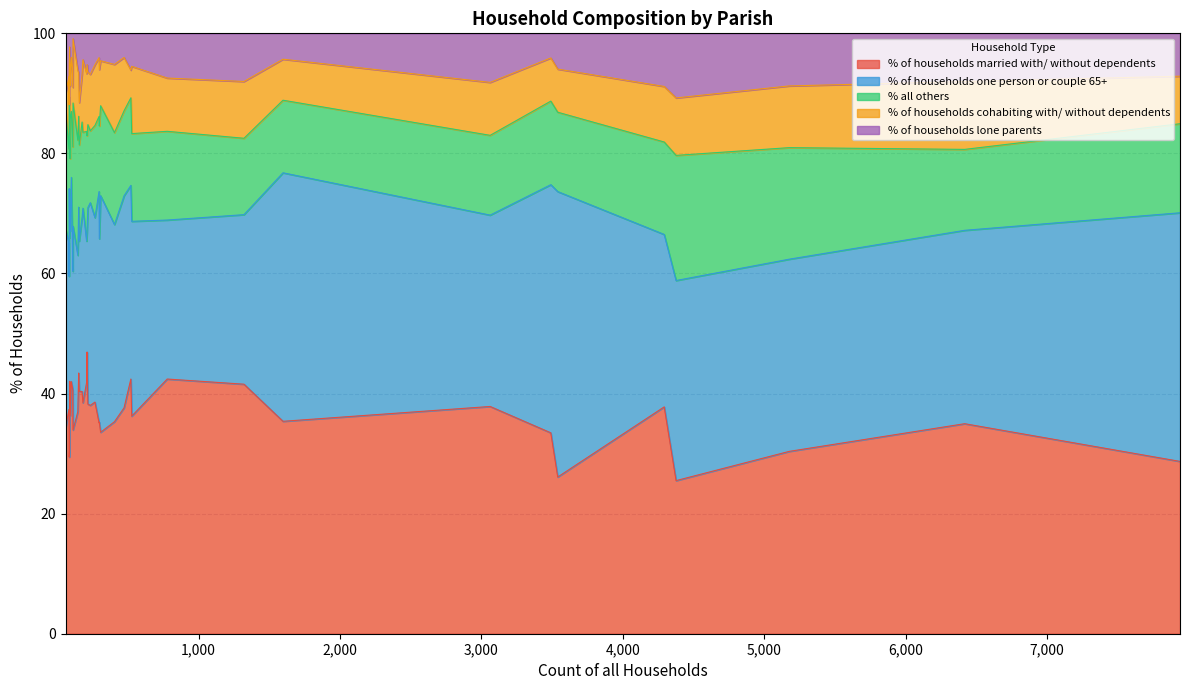

What is the approximate value of % of households married with/ without dependents at Alderholt?

41.6